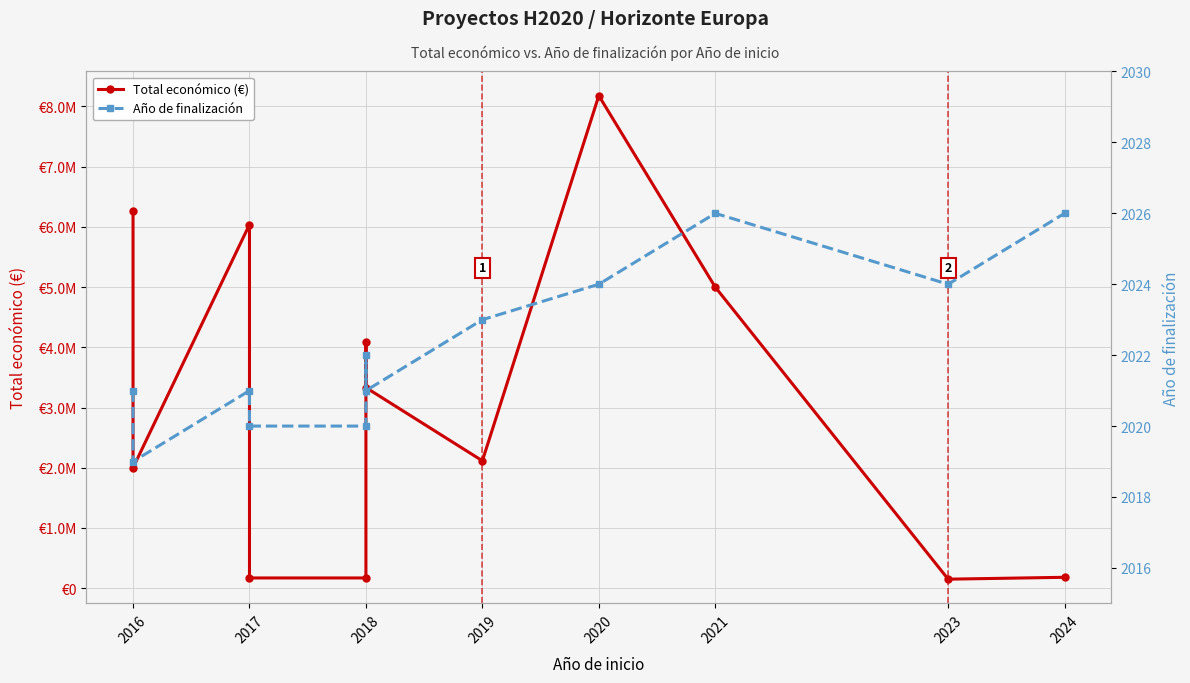

Count the Año de finalización values in the range 2021 to 2024.

7